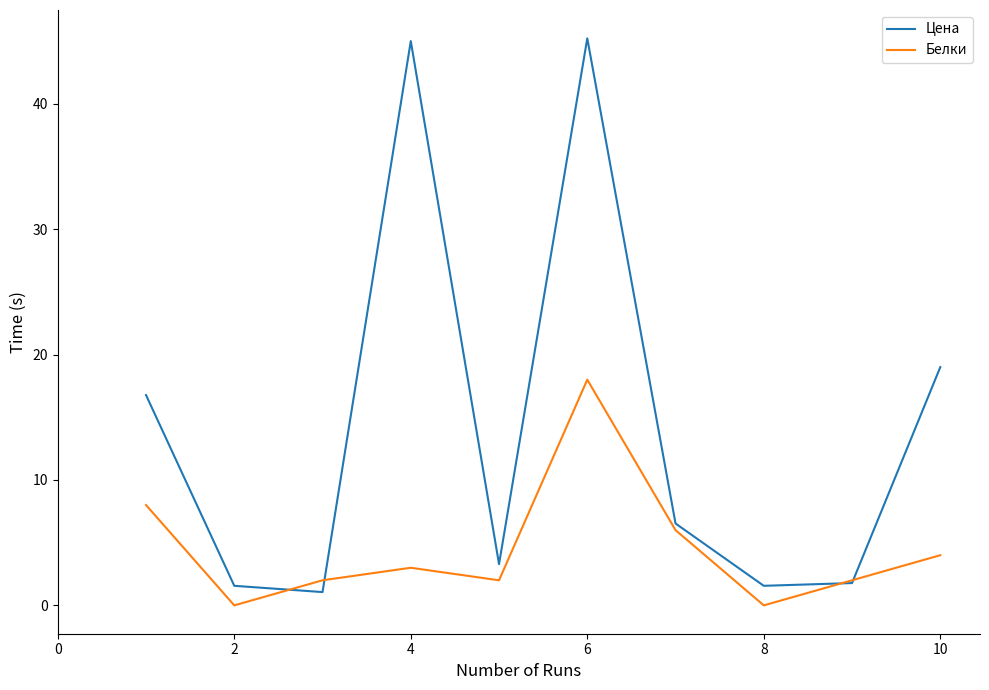

What is the highest value of the Цена series?

45.2